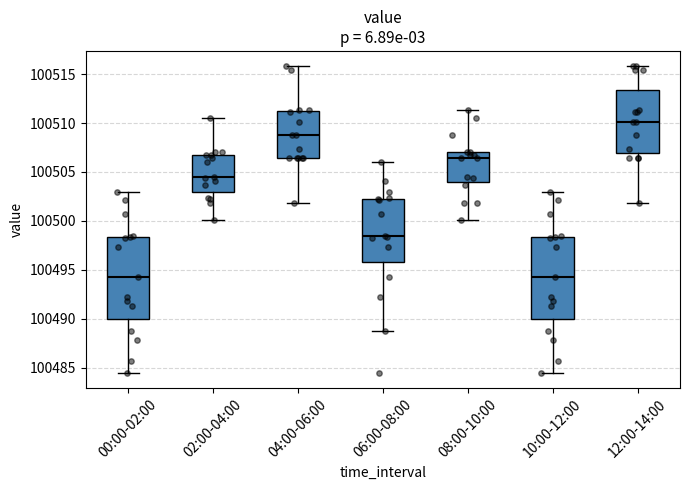

Where is the lower edge of the box for 12:00-14:00 on the y-axis? The values are not printed on the chart, so give them approximately, as read against the axis.

100507.0